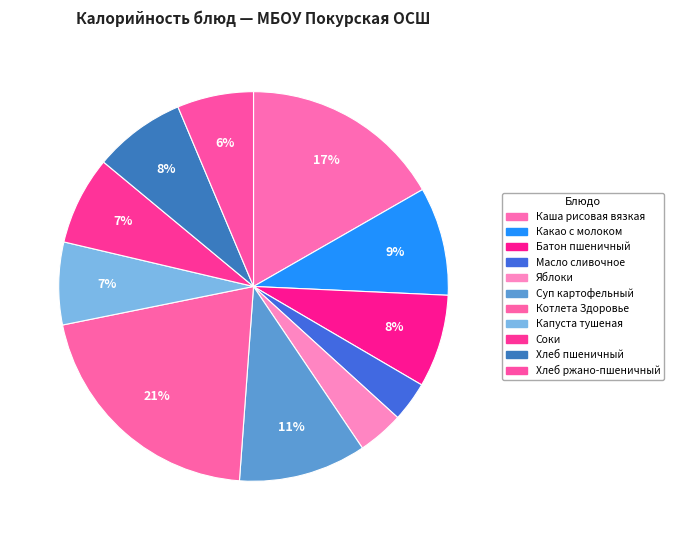

How much of the chart is everything except Батон пшеничный?

92.3%